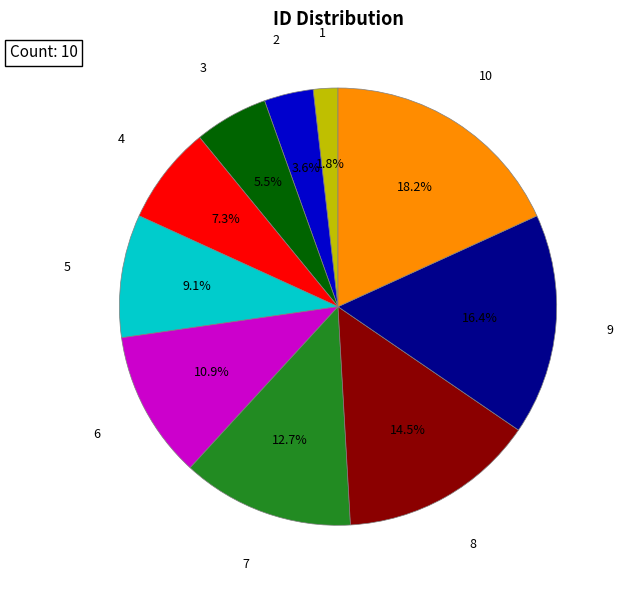

How many segments does this pie chart have?

10